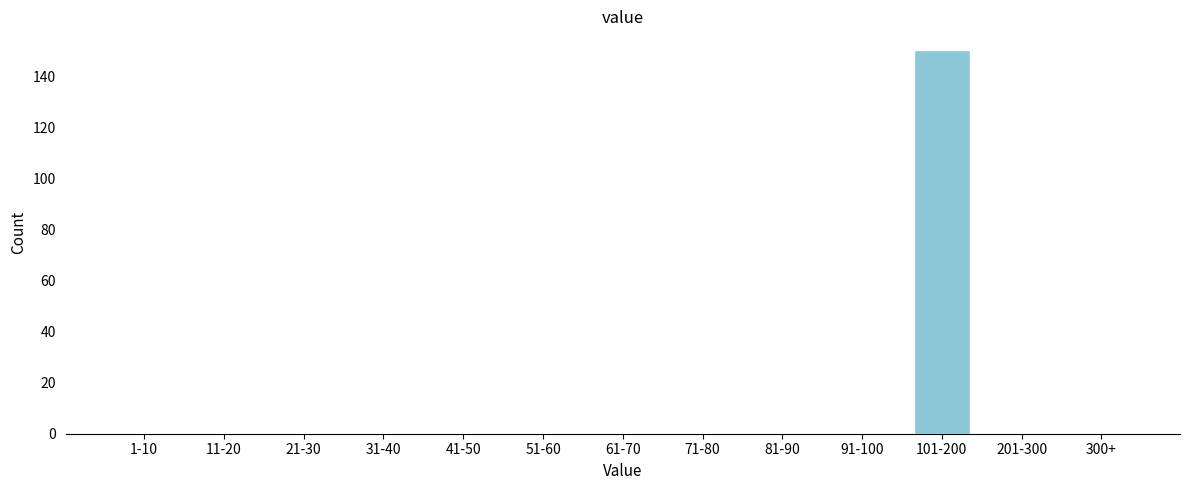

Reading left to right, extract all data points from this chart.

1-10=0	11-20=0	21-30=0	31-40=0	41-50=0	51-60=0	61-70=0	71-80=0	81-90=0	91-100=0	101-200=150	201-300=0	300+=0